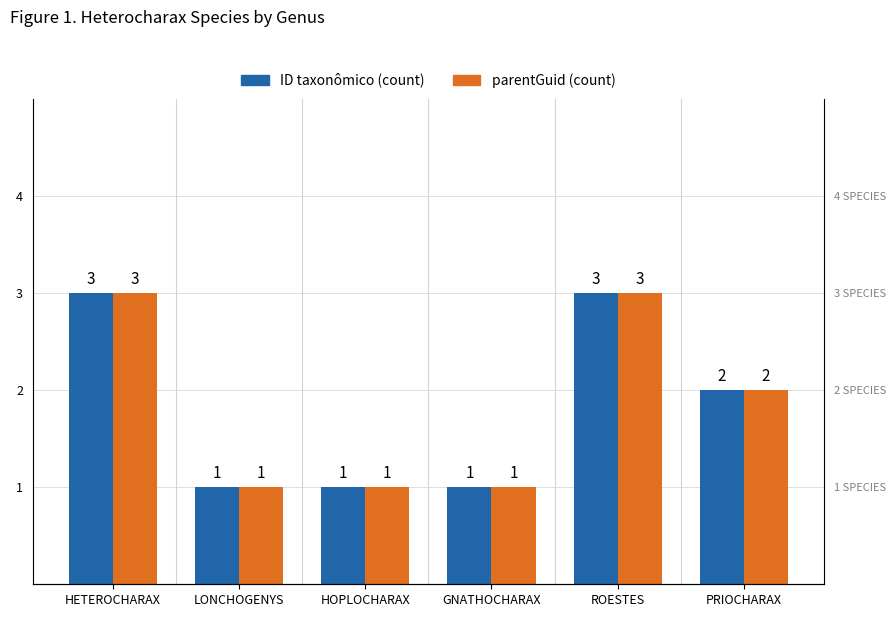

Which series has the largest total across all categories?

ID taxonômico (count)